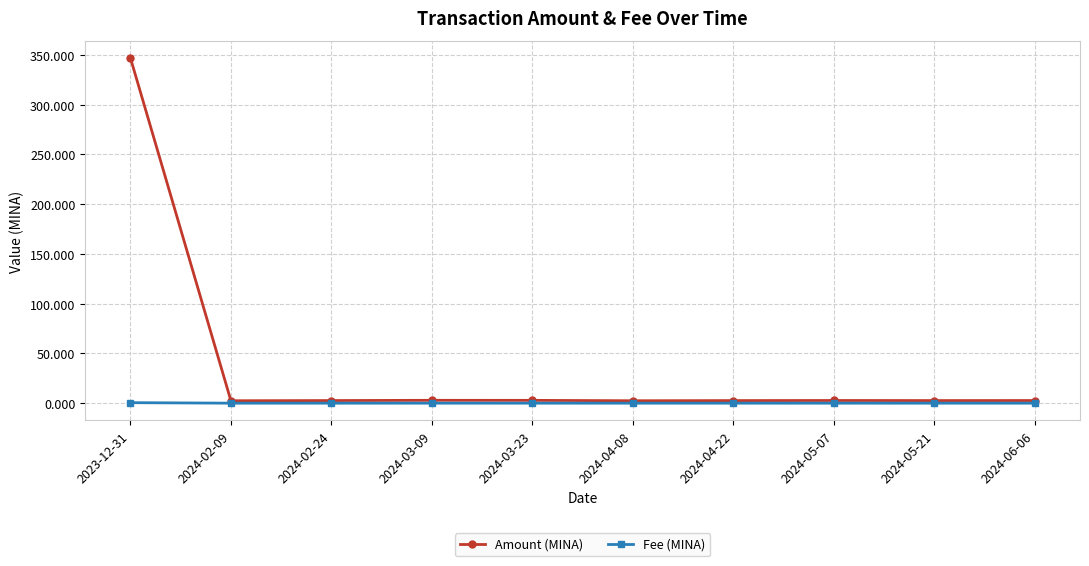

What is the difference between the maximum and minimum values in the Amount (MINA) series?

344.5